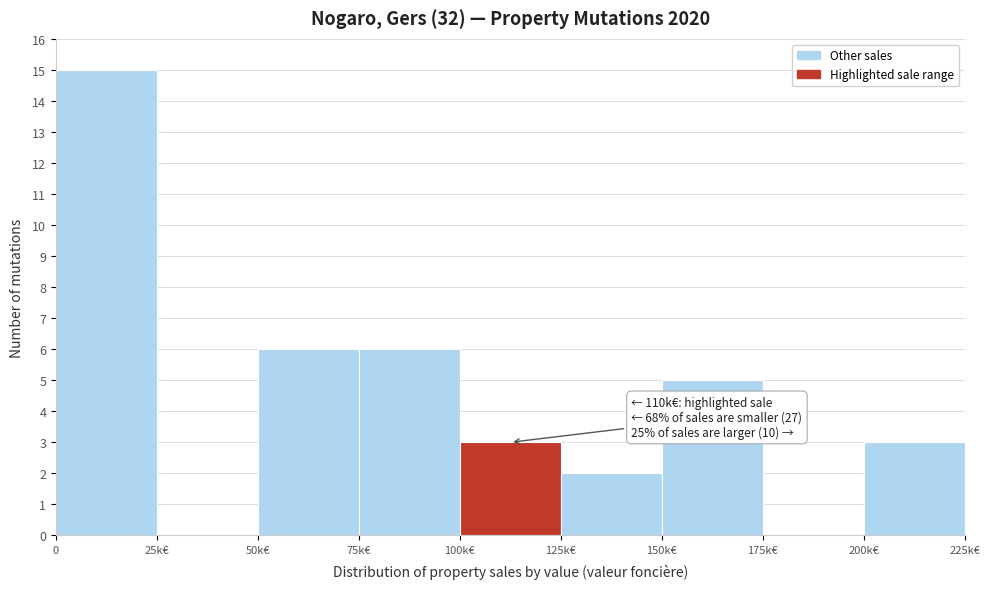

Reading left to right, what are all the values shown in this chart?

0=15	25k€=0	50k€=6	75k€=6	100k€=3	125k€=2	150k€=5	175k€=0	200k€=3